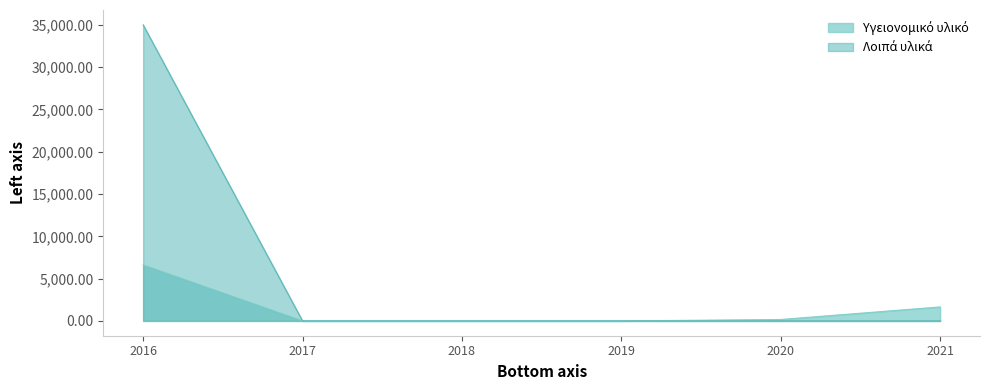

Is the value of Υγειονομικό υλικό at 2021 greater than the value of Λοιπά υλικά at 2019?

Yes